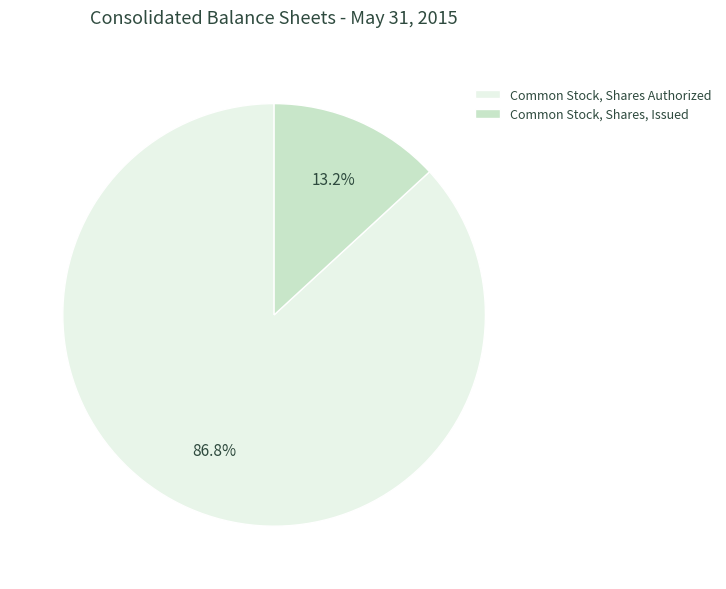

To the nearest percent, what is the average slice percentage?

50%